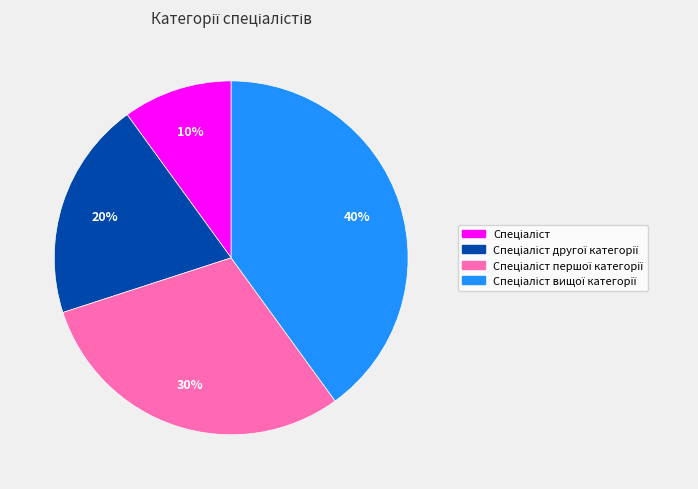

To the nearest percent, what is the difference between the largest and smallest slice percentages?

30%